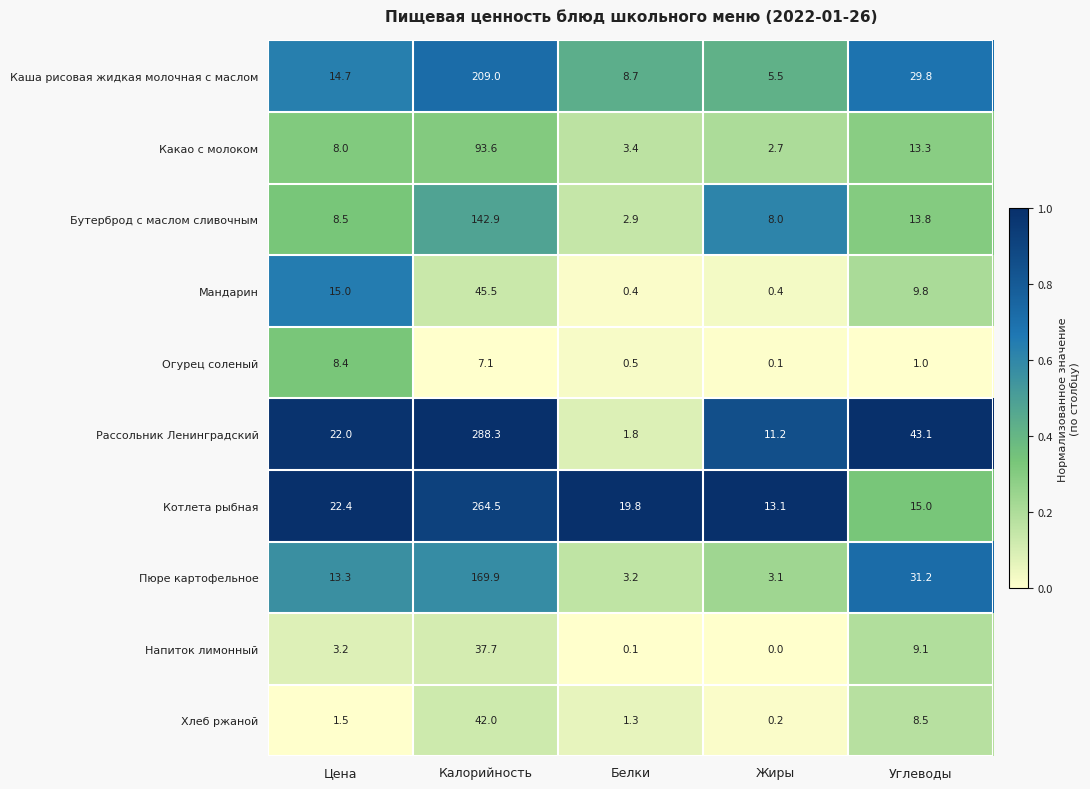

At how many categories does at least one series exceed 0?

5